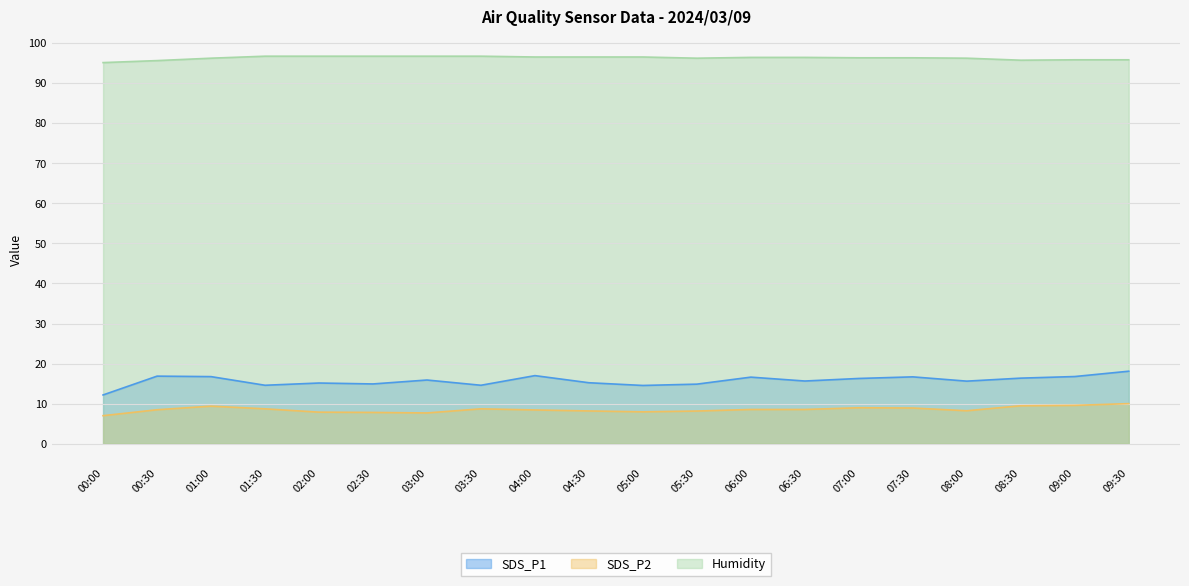

At which label does SDS_P1 reach its minimum?

00:00